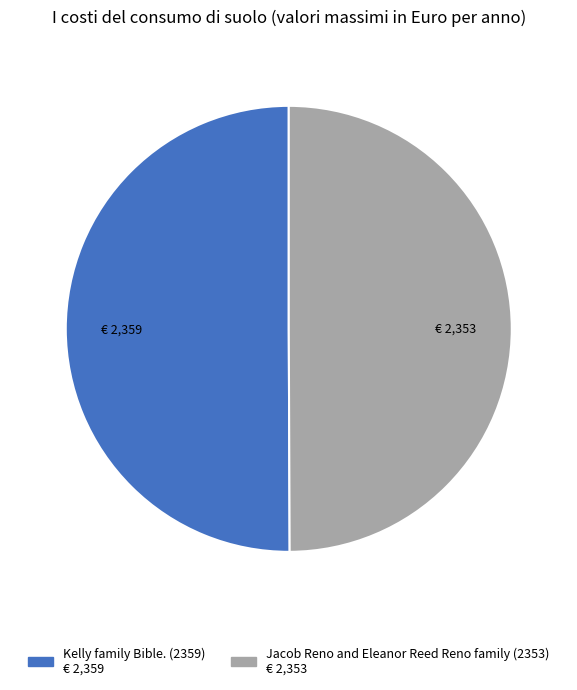

Combined, do Jacob Reno and Eleanor Reed Reno family (2353) and Kelly family Bible. (2359) account for over 50%?

Yes